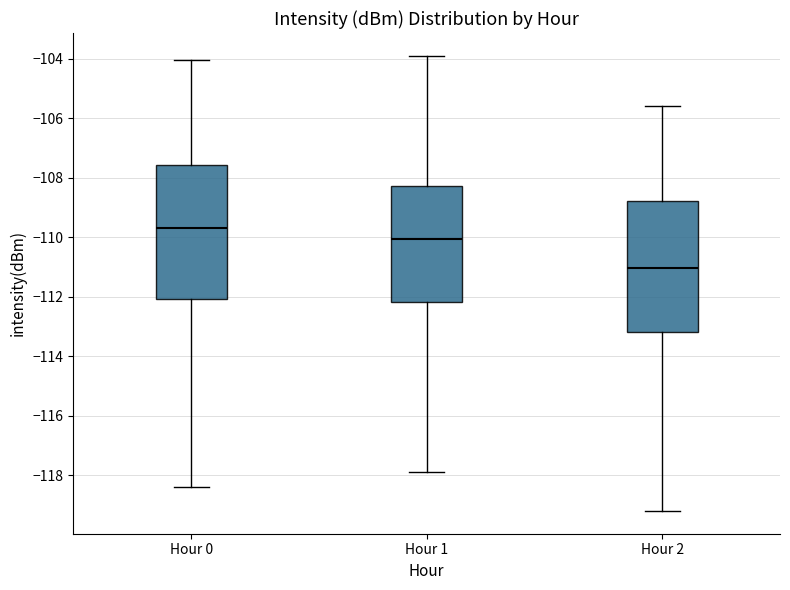

Reading left to right, transcribe this box plot: for each box, give where its median line is, the range the box spans, and where its two whiskers end, as read against the y-axis. The values are not printed on the chart, so give them approximately, as read against the axis.

Hour 0: median -109.6, box -112.0 to -107.6, whiskers -118.4 to -104.0
Hour 1: median -110.0, box -112.2 to -108.2, whiskers -117.8 to -103.8
Hour 2: median -111.0, box -113.2 to -108.8, whiskers -119.2 to -105.6